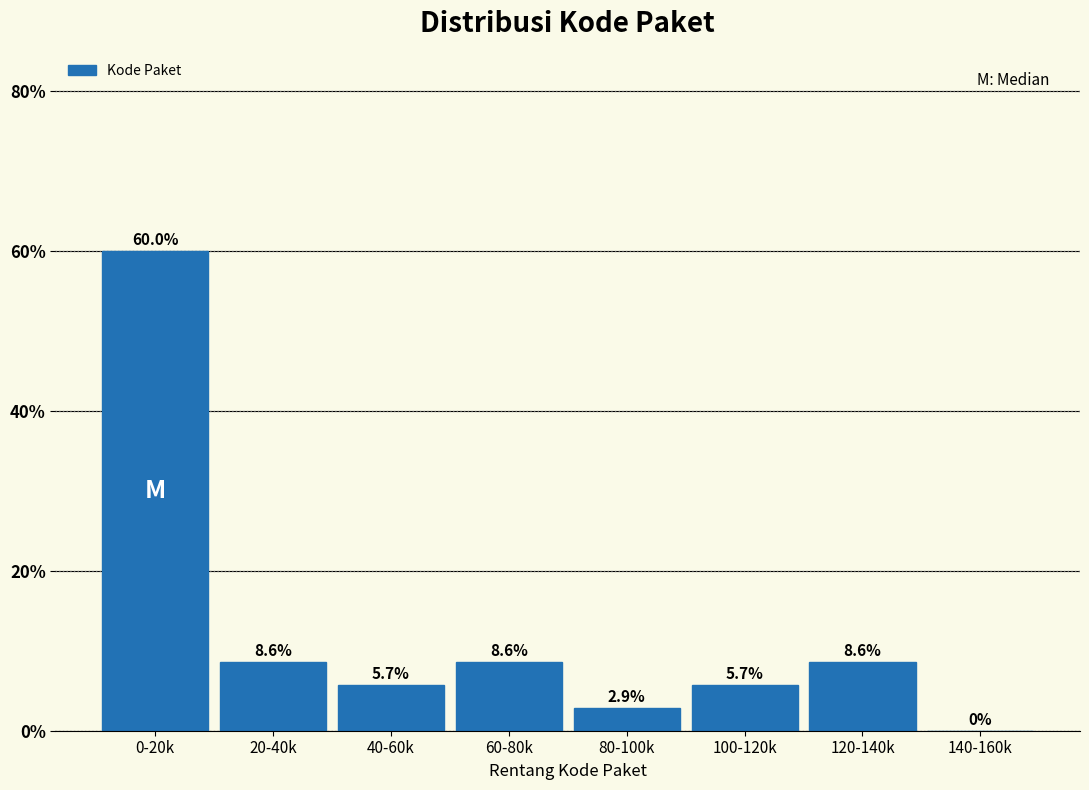

Reading left to right, transcribe all the data shown in this chart.

0-20k=60.0	20-40k=8.6	40-60k=5.7	60-80k=8.6	80-100k=2.9	100-120k=5.7	120-140k=8.6	140-160k=0.0